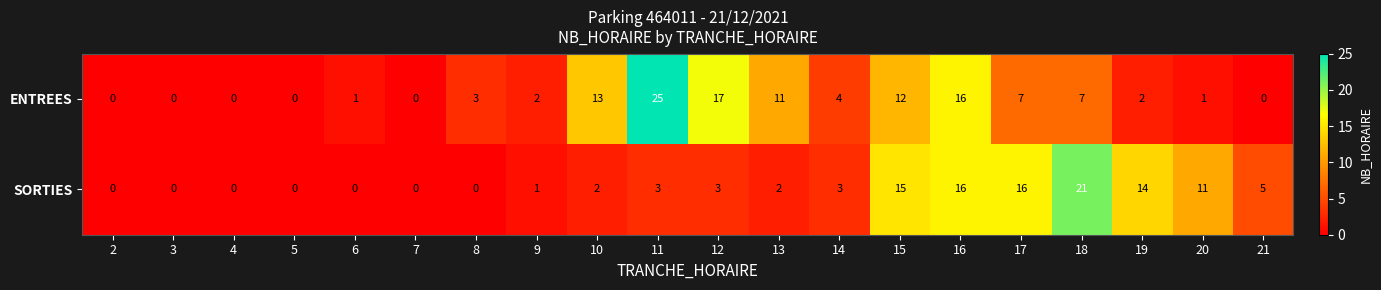

Count the number of data series in this chart.

2